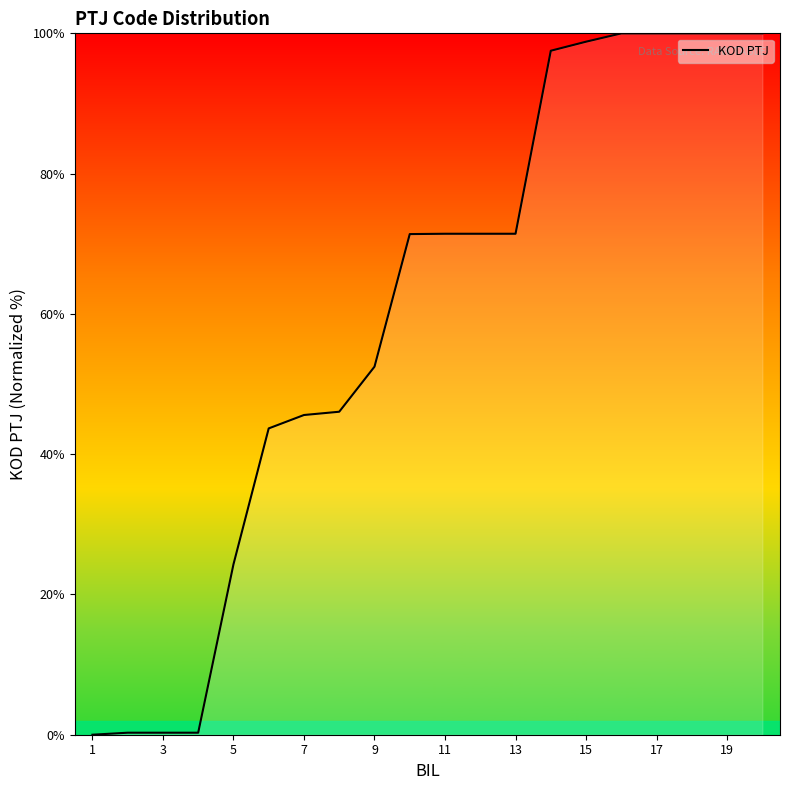

Is this an area chart (filled region under the line)?

No